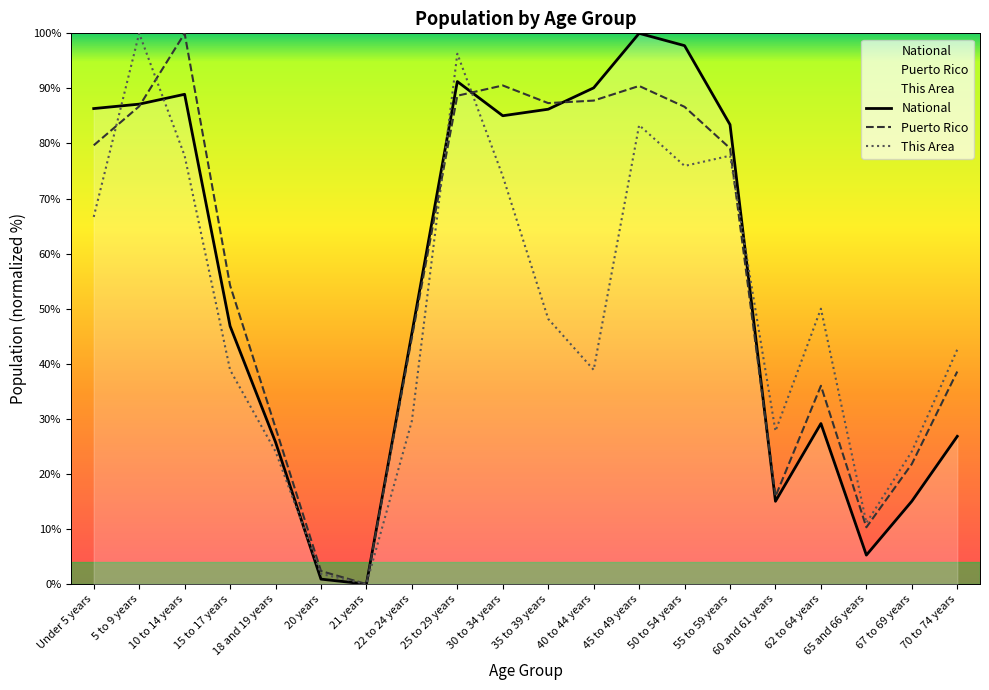

Which series has the largest range (max minus min)?

National